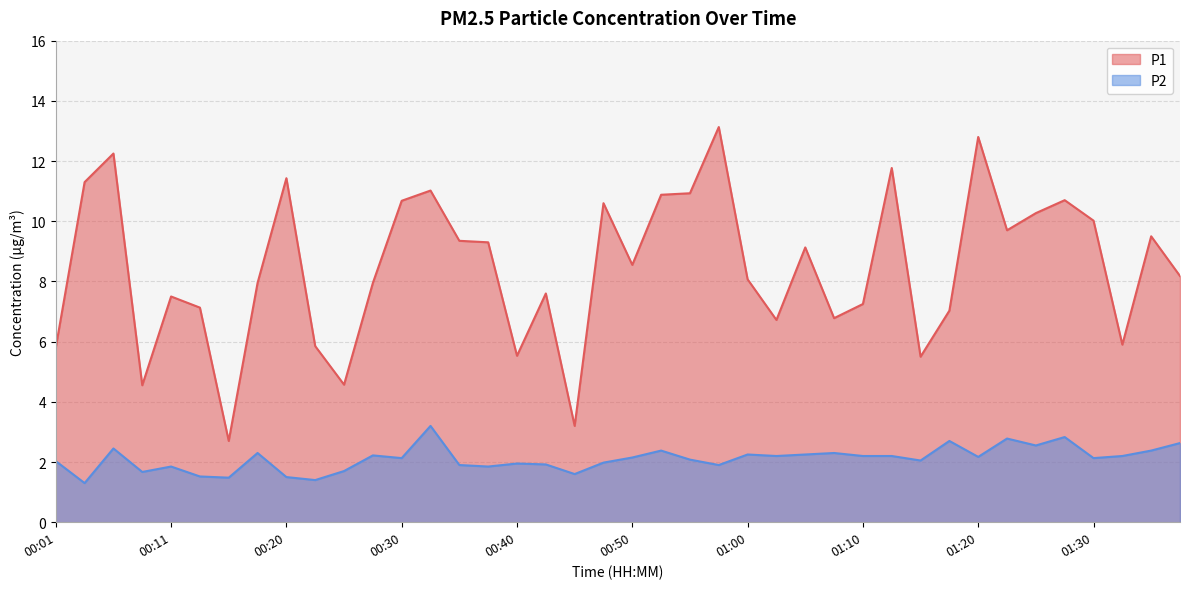

The value of P2 at 01:15 is 2.0. True or false?

True